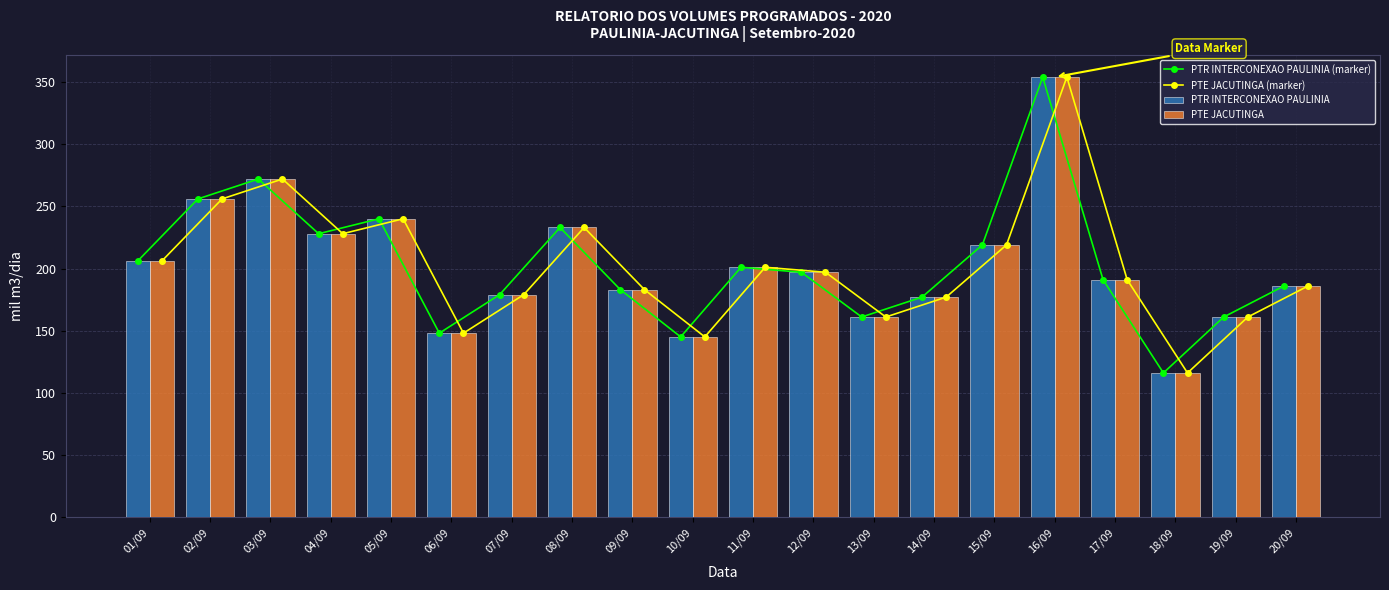

Reading right to left, extract all data points from this chart.

PTR INTERCONEXAO PAULINIA (marker): 20/09=186	19/09=161	18/09=116	17/09=191	16/09=354	15/09=219	14/09=177	13/09=161	12/09=197	11/09=201	10/09=145	09/09=183	08/09=233	07/09=179	06/09=148	05/09=240	04/09=228	03/09=272	02/09=256	01/09=206
PTE JACUTINGA (marker): 20/09=186	19/09=161	18/09=116	17/09=191	16/09=354	15/09=219	14/09=177	13/09=161	12/09=197	11/09=201	10/09=145	09/09=183	08/09=233	07/09=179	06/09=148	05/09=240	04/09=228	03/09=272	02/09=256	01/09=206
PTR INTERCONEXAO PAULINIA: 20/09=186	19/09=161	18/09=116	17/09=191	16/09=354	15/09=219	14/09=177	13/09=161	12/09=197	11/09=201	10/09=145	09/09=183	08/09=233	07/09=179	06/09=148	05/09=240	04/09=228	03/09=272	02/09=256	01/09=206
PTE JACUTINGA: 20/09=186	19/09=161	18/09=116	17/09=191	16/09=354	15/09=219	14/09=177	13/09=161	12/09=197	11/09=201	10/09=145	09/09=183	08/09=233	07/09=179	06/09=148	05/09=240	04/09=228	03/09=272	02/09=256	01/09=206